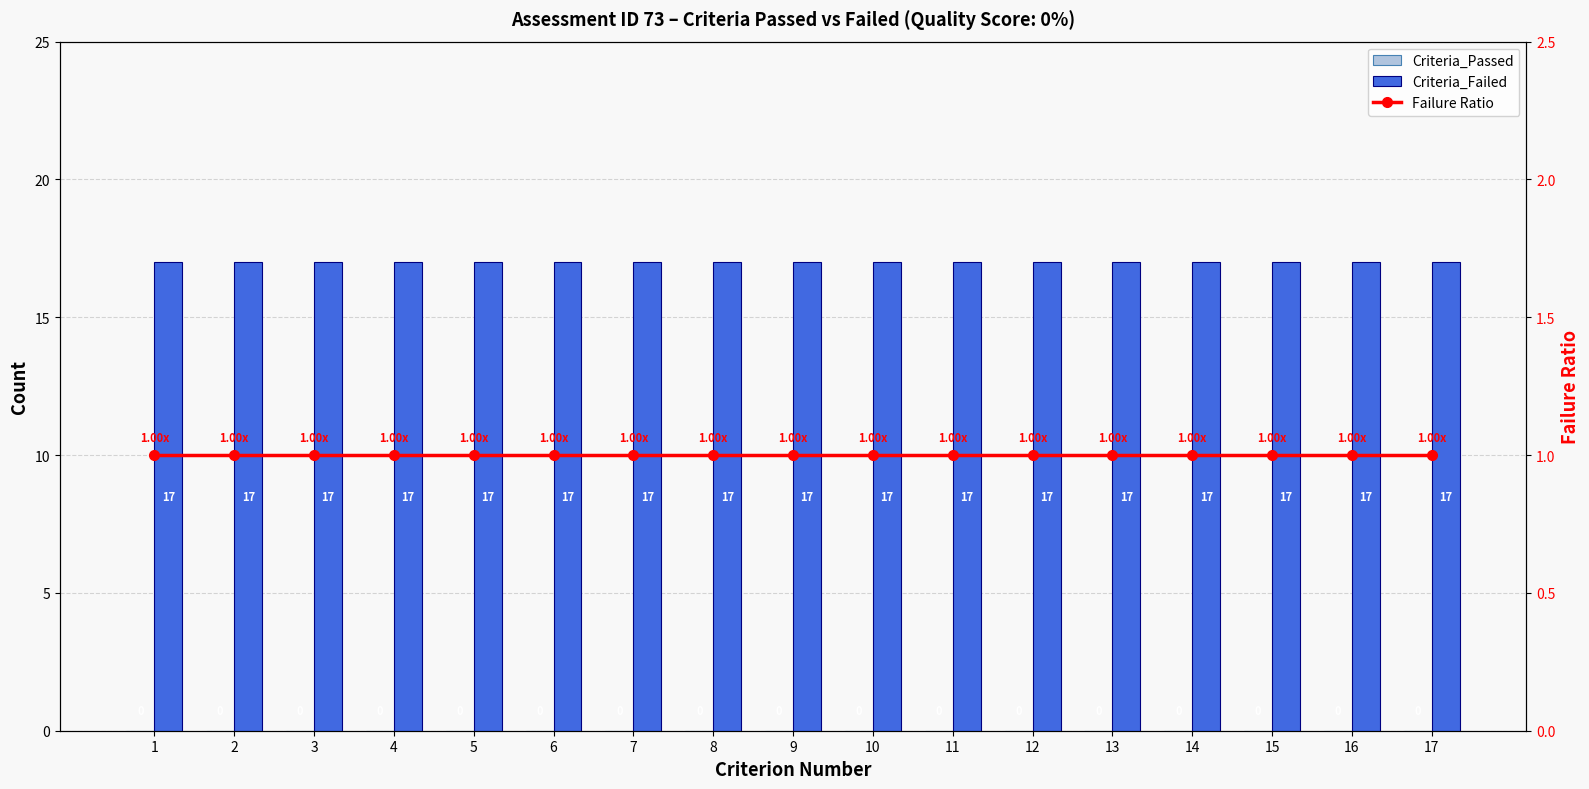

The value of Failure Ratio at 1 is 2. True or false?

False